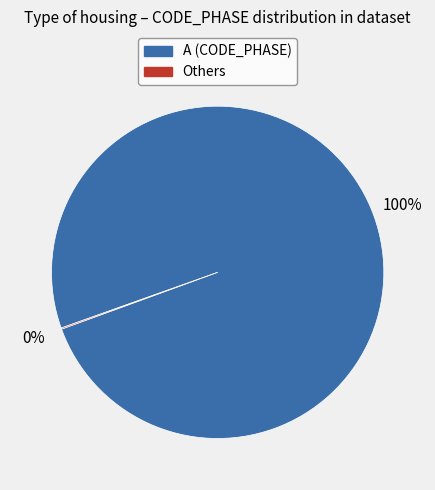

To the nearest percent, what is the average slice percentage?

50%